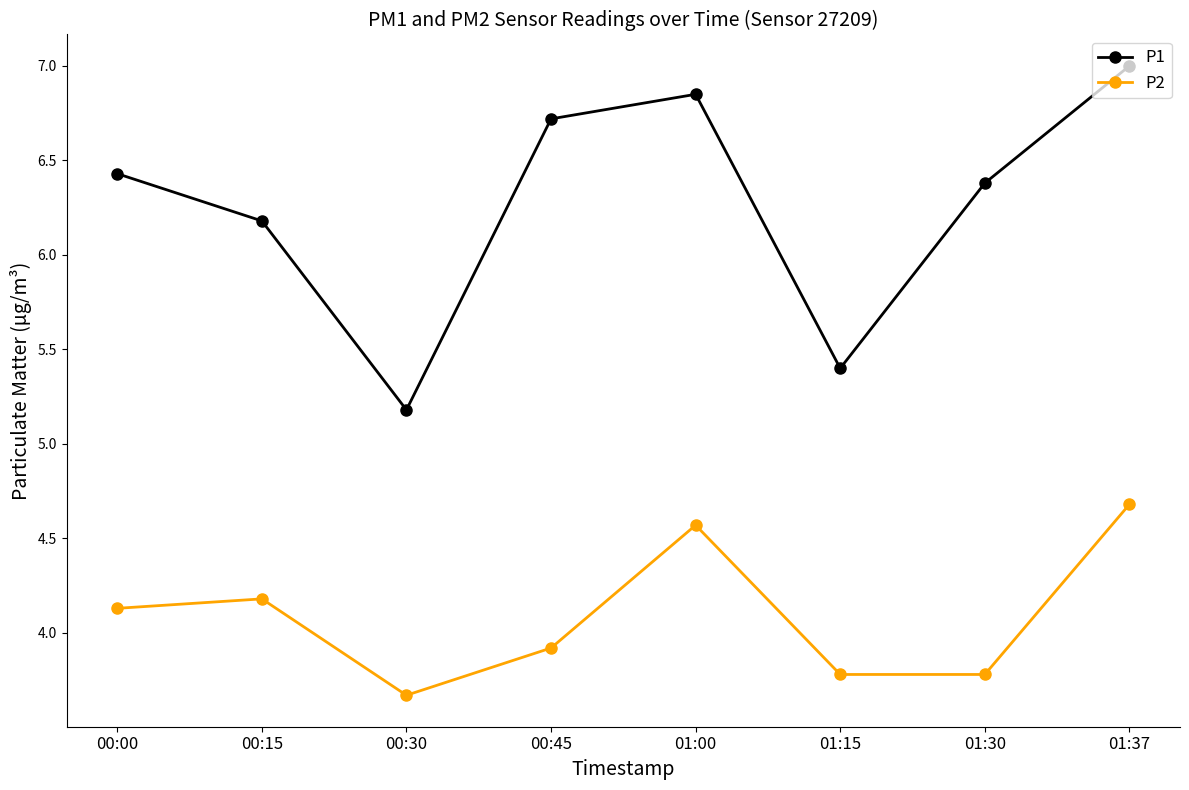

Which category has the highest value across all series?

01:37